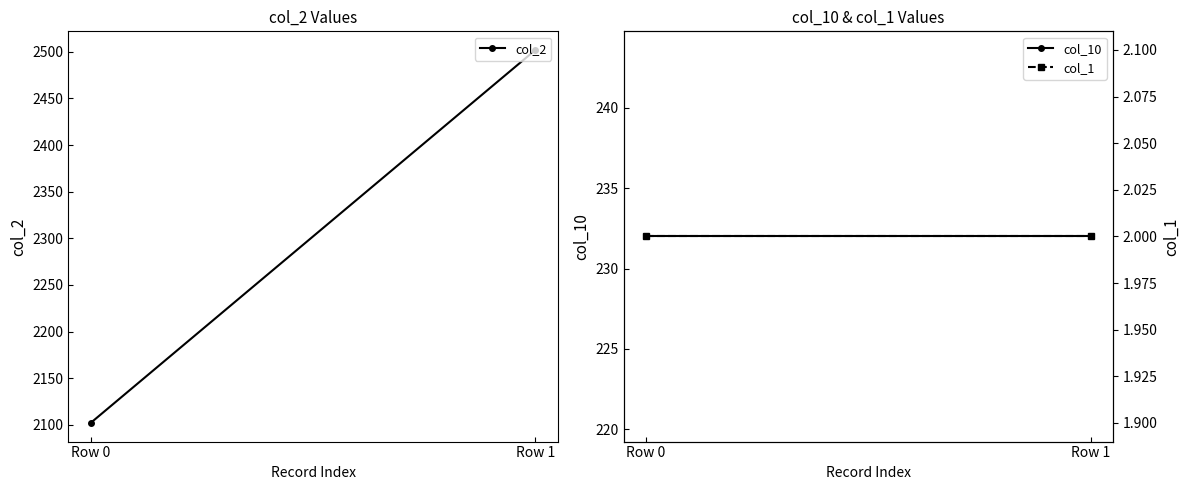

How many series are shown in this chart?

3